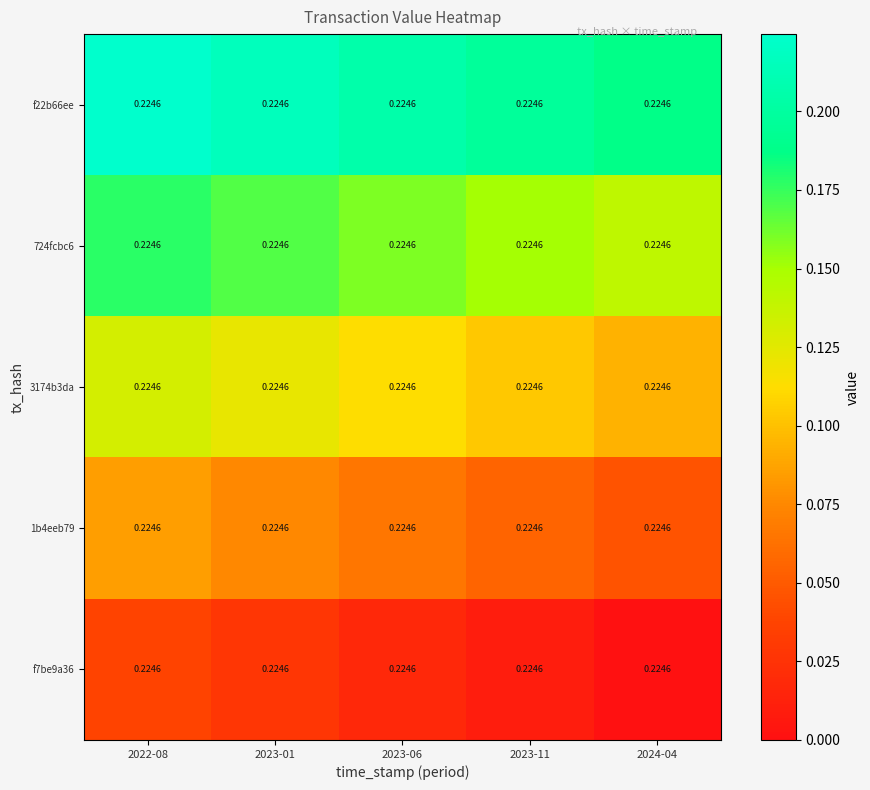

The value of f22b66ee at 2023-06 is 0.2. True or false?

True